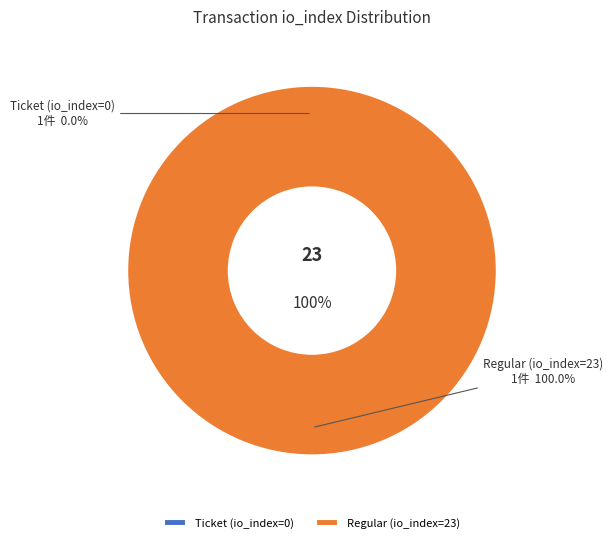

Which has a higher value, Regular (io_index=23) or Ticket (io_index=0)?

Regular (io_index=23)